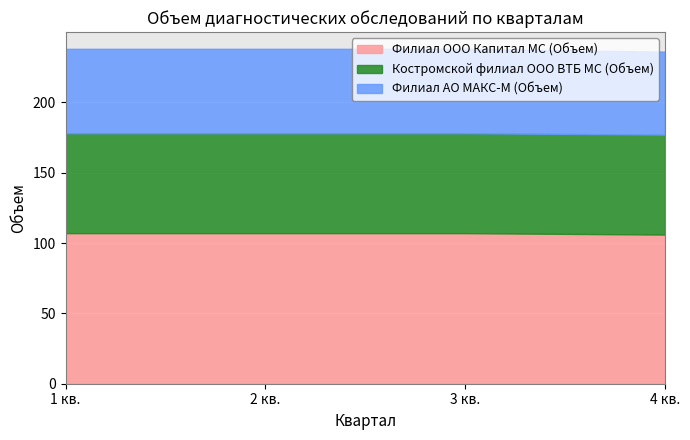

What is the value of the Костромской филиал ООО ВТБ МС (Объем) point at the 2nd from the left?

71